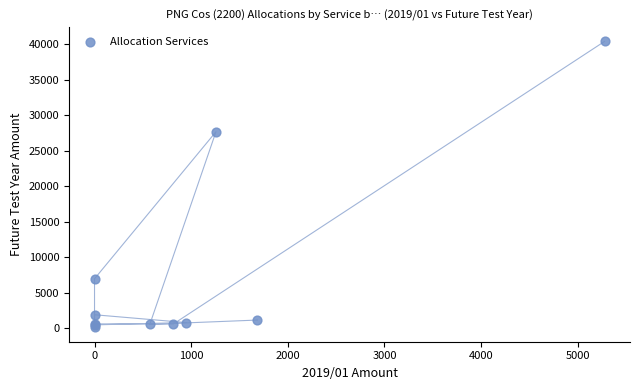

What Y value in the scatter plot is closest to 20265?

27687.4